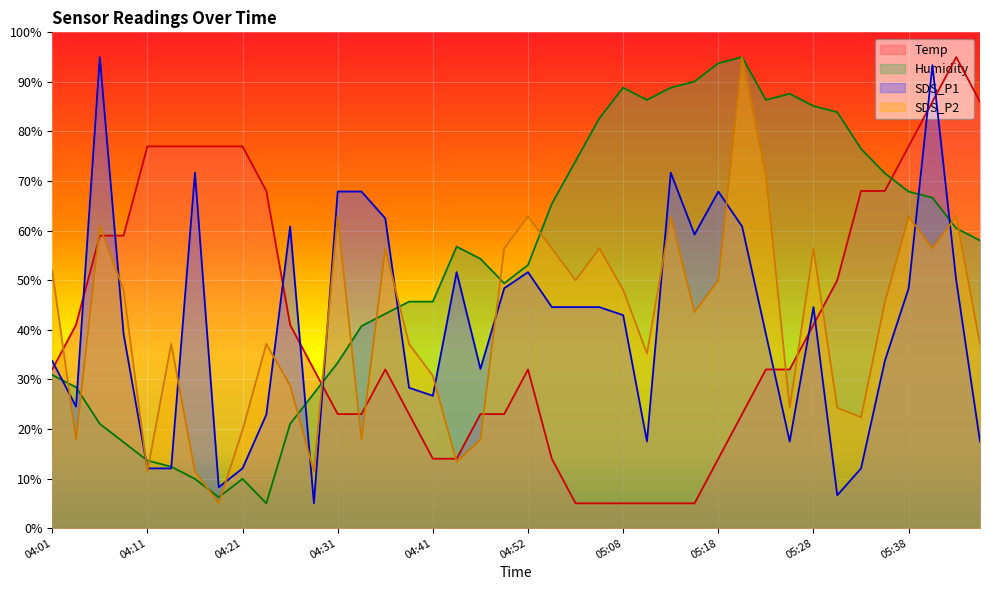

What is the total value across all series at 05:38?

256.1